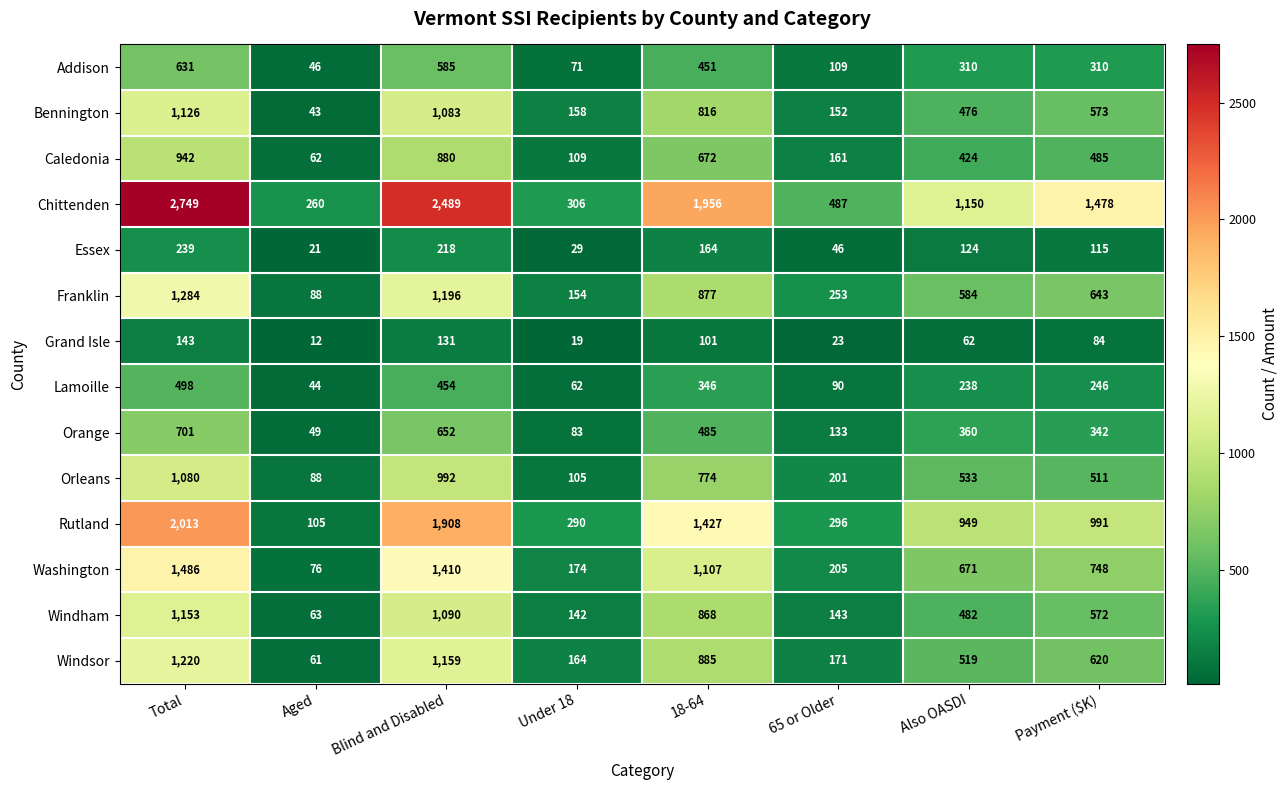

Where does the Lamoille series first go above 246?

Total